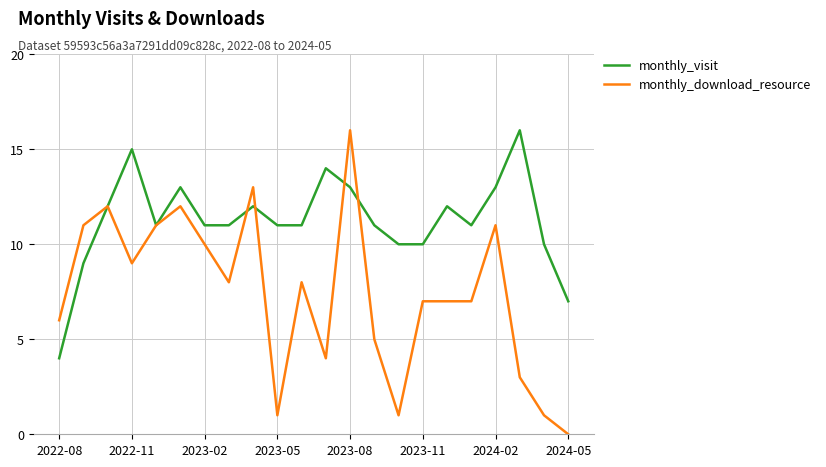

Which series has the largest total across all categories?

monthly_visit